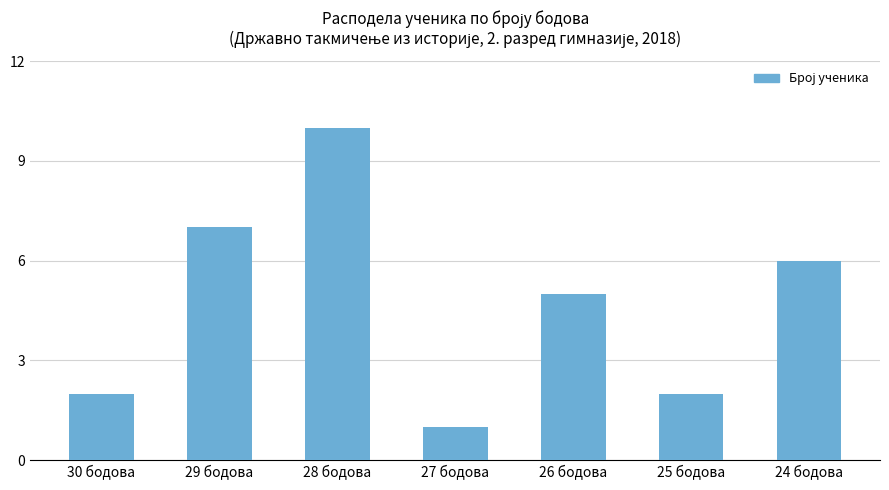

At which label is the value closest to 5?

26 бодова